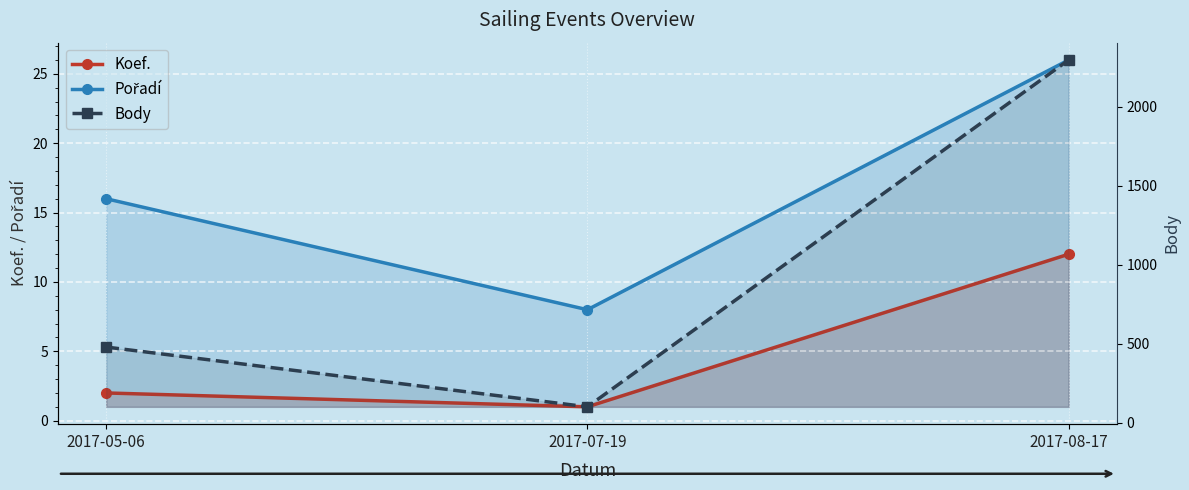

What is the average value of the Koef. series?

5